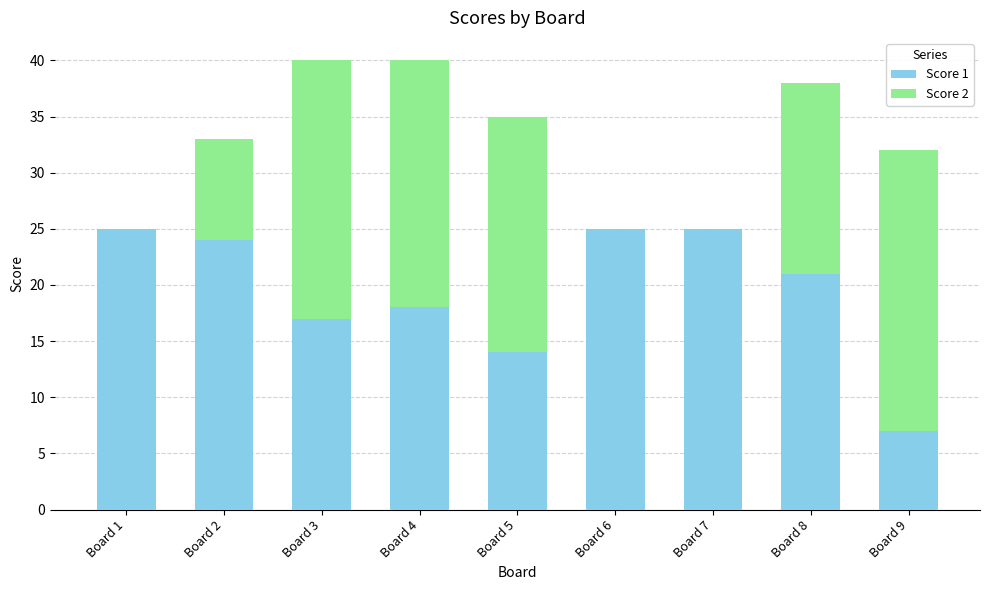

What is the total value across all series at Board 2?

33